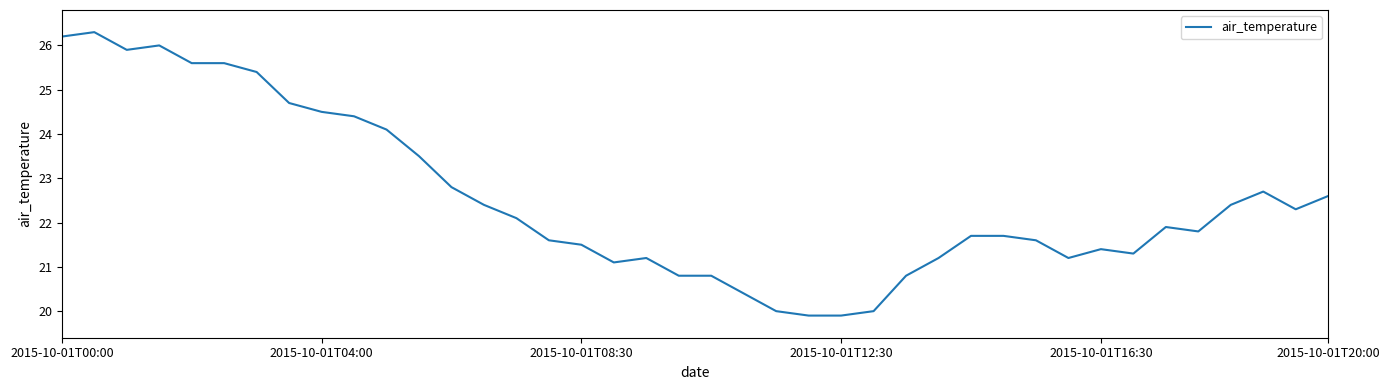

What is the maximum value shown in the chart?

26.3